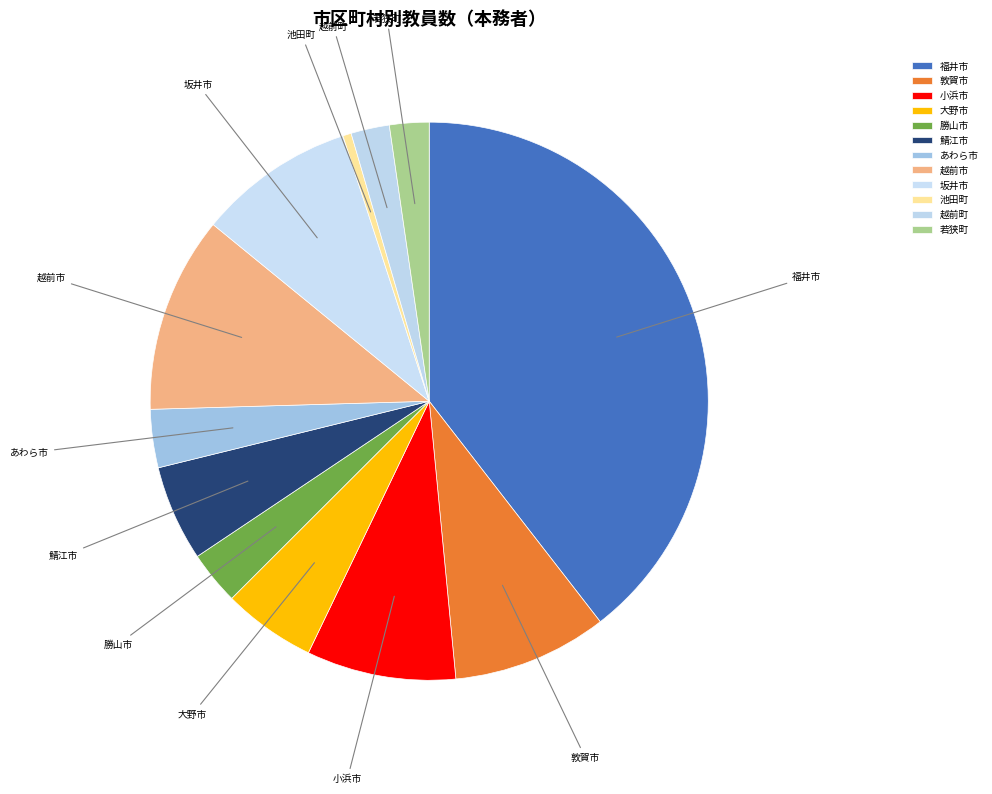

Do あわら市 and 鯖江市 together represent more than half of the pie?

No